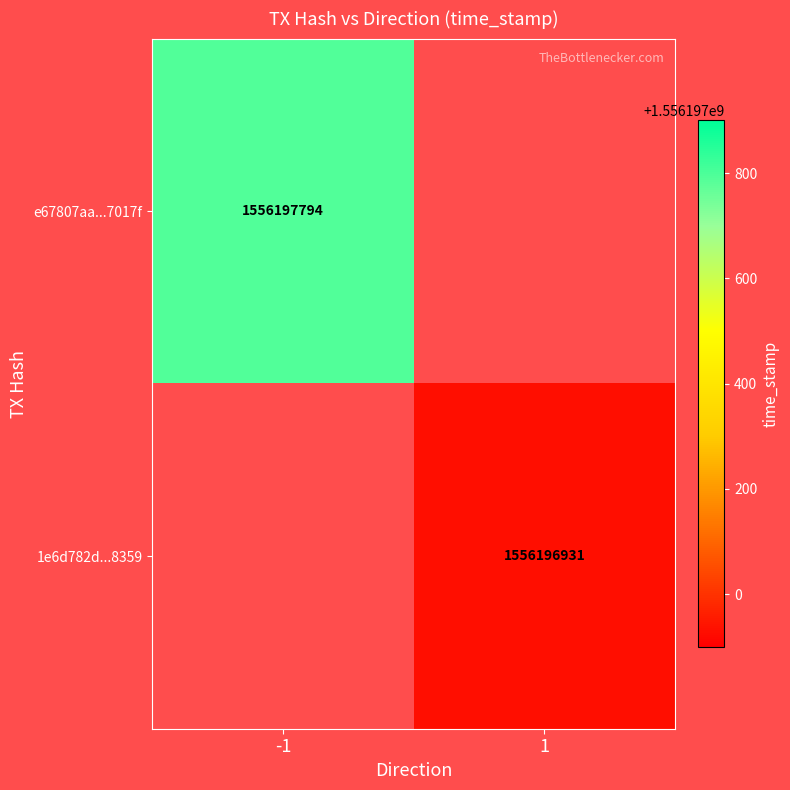

Read the 1e6d782d5cb6ff24fa024cd2865923e0ddb8359 value at time_stamp, to the nearest 100.

1556196900